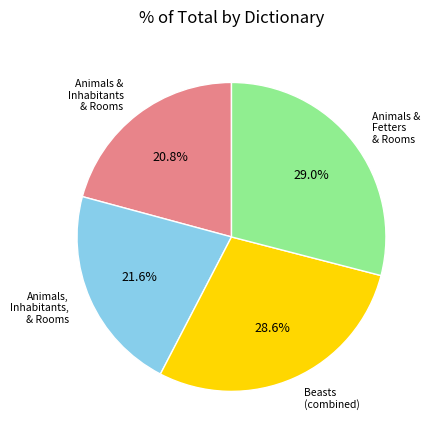

Is there any slice that represents more than half of the pie?

No